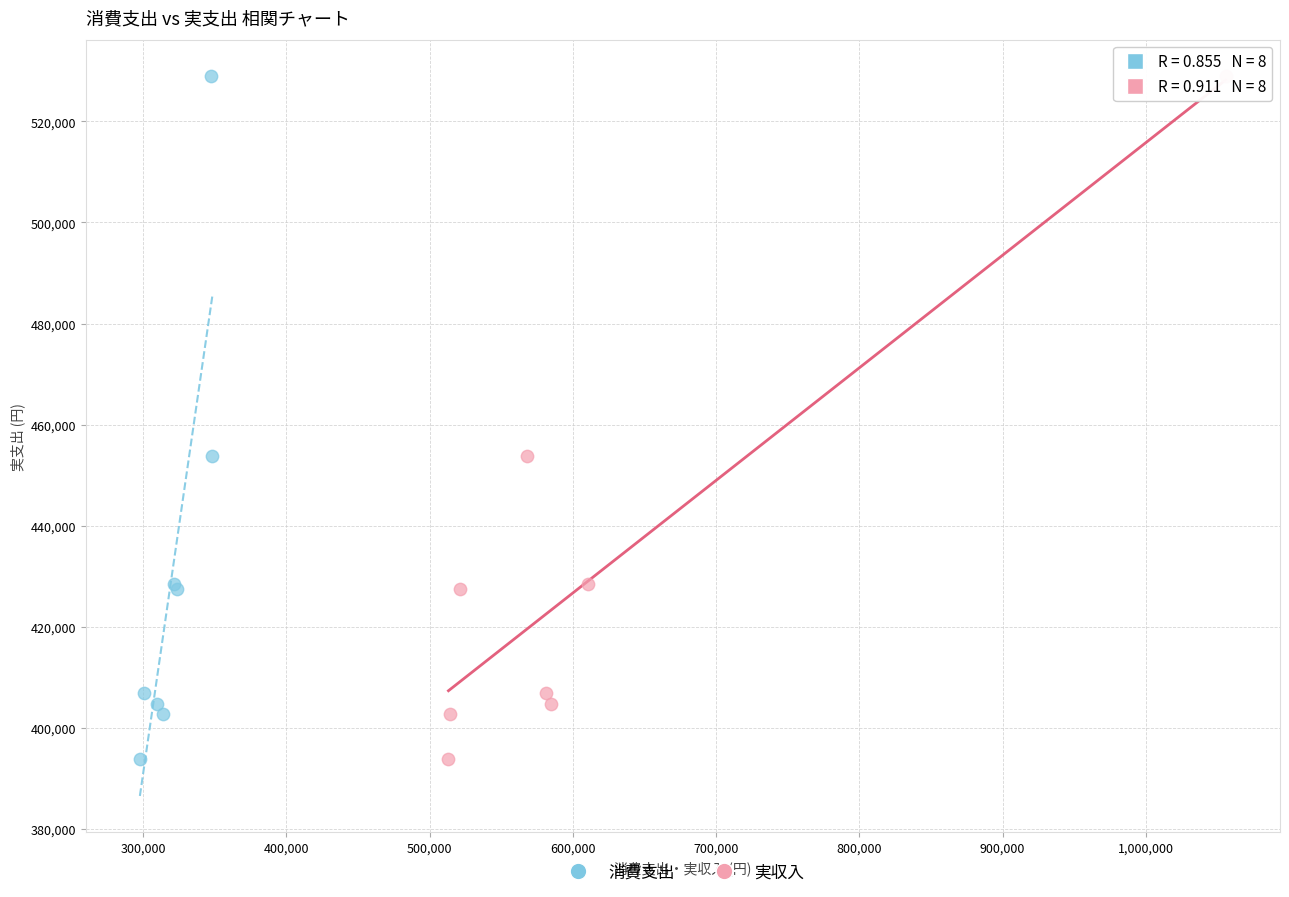

What are all the series names shown in the legend?

消費支出, 実収入